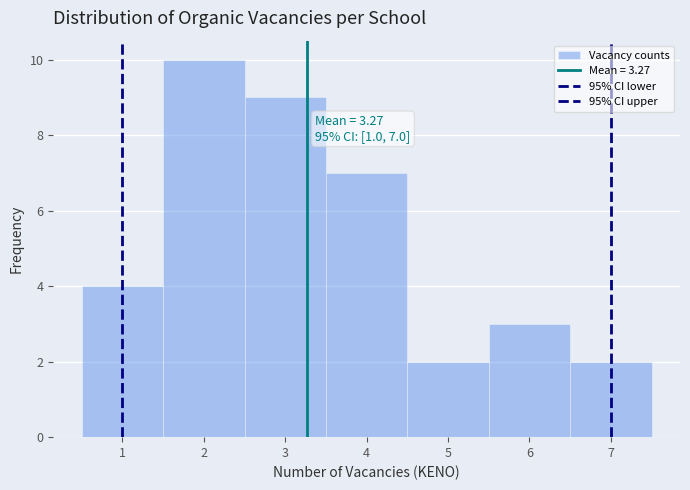

Over which range of the x-axis is the bar tallest?

1.5 to 2.5